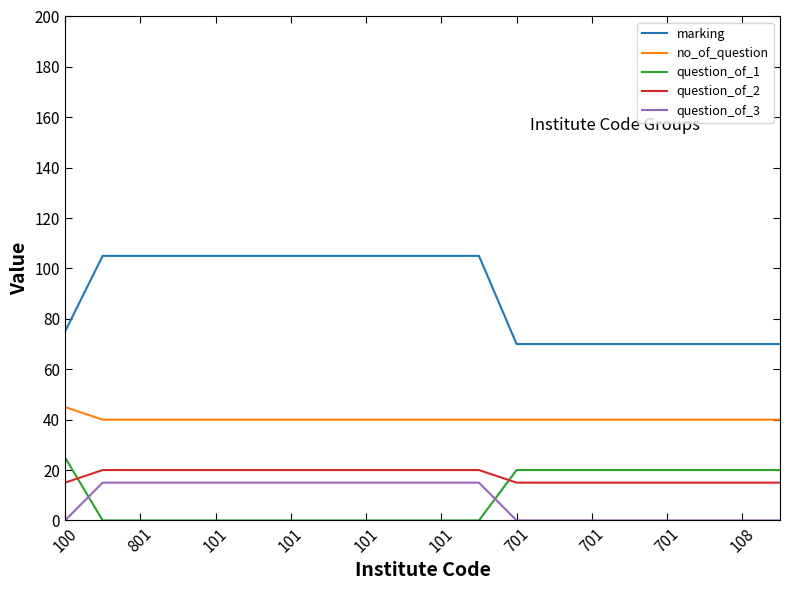

What is the maximum value shown in the chart?

105